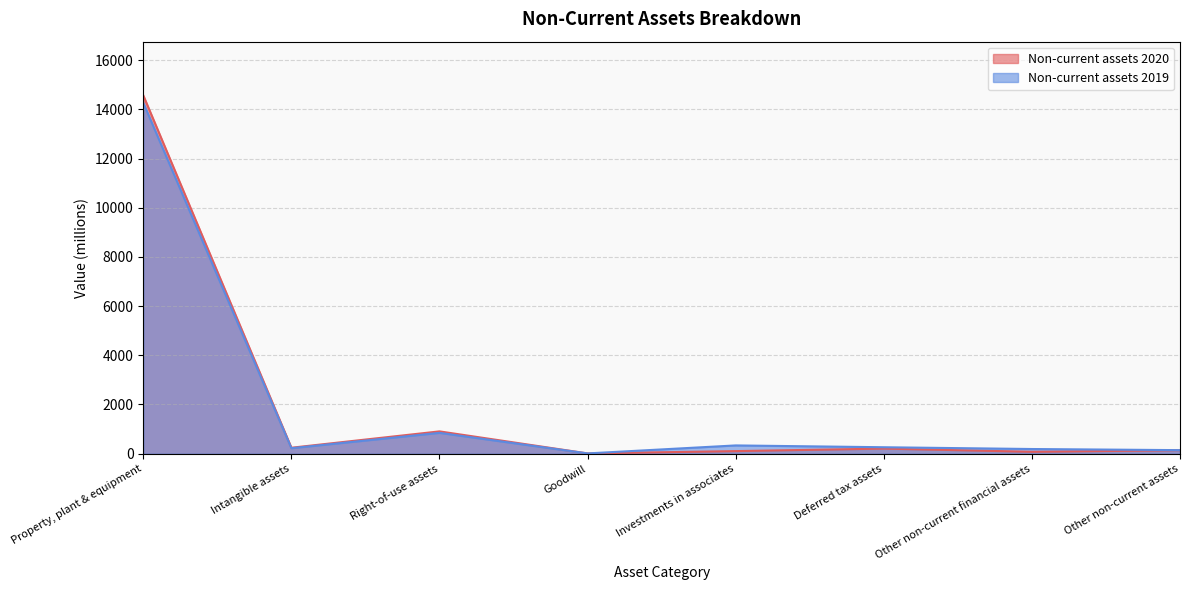

At Right-of-use assets, list the series in order from smallest to largest.

Non-current assets 2019, Non-current assets 2020